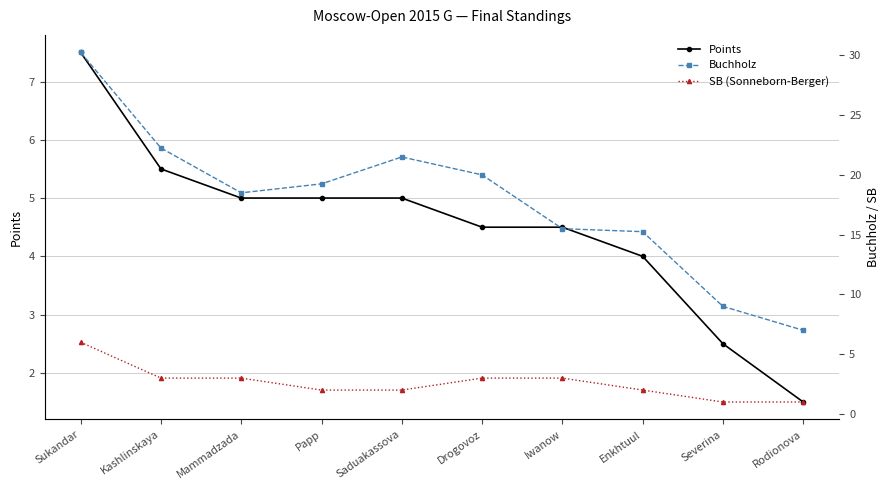

Is the value of SB (Sonneborn-Berger) at Papp greater than the value of Buchholz at Severina?

No